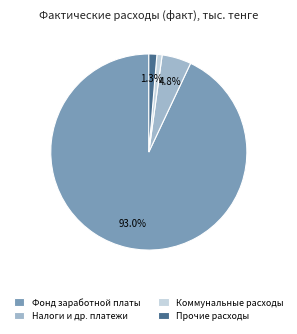

To the nearest percent, what is the difference between the largest and smallest slice percentages?

92%